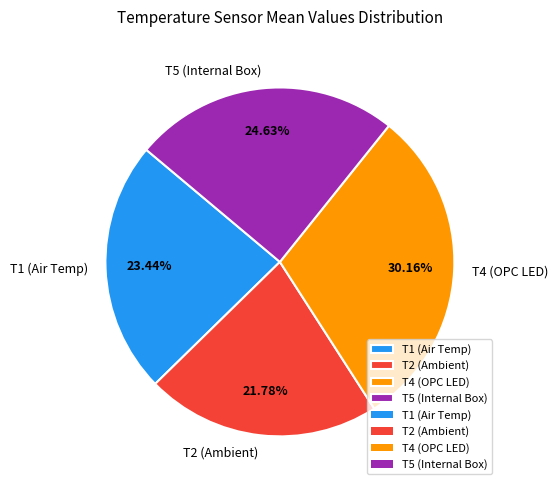

Which has a higher value, T1 (Air Temp) or T5 (Internal Box)?

T5 (Internal Box)